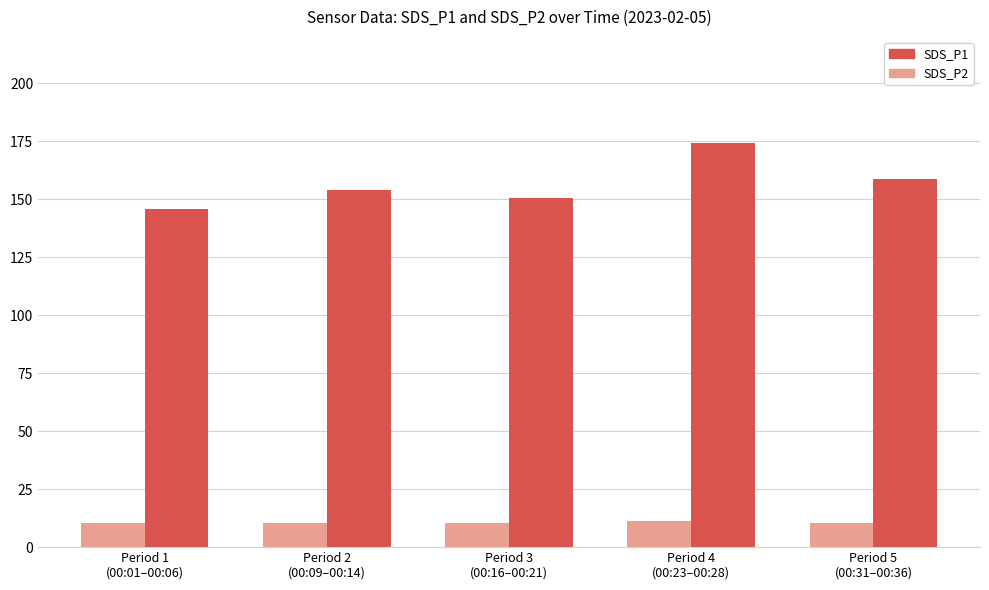

Is the value of SDS_P2 at Period 3
(00:16–00:21) greater than the value of SDS_P1 at Period 4
(00:23–00:28)?

No